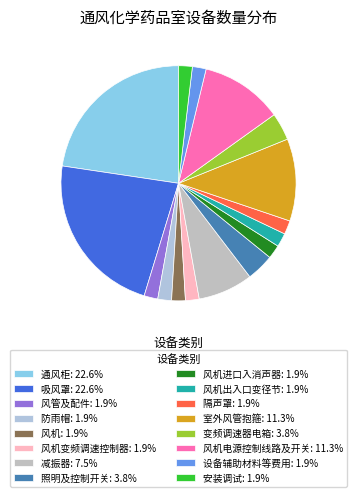

How many segments does this pie chart have?

16